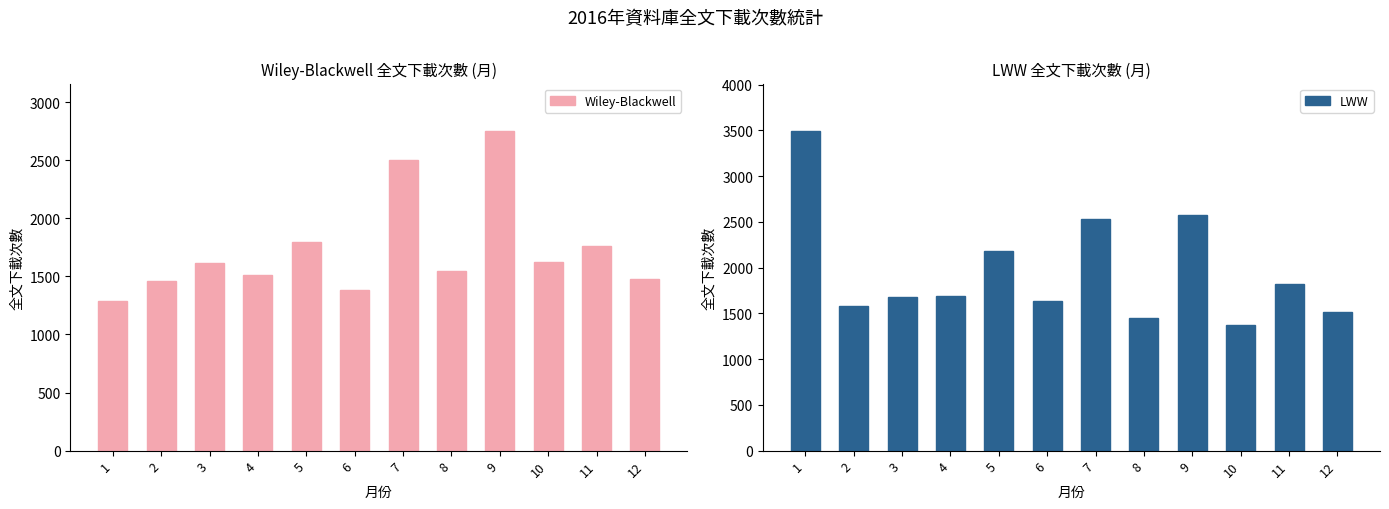

Rank the series by their average value, from highest to lowest.

LWW, Wiley-Blackwell